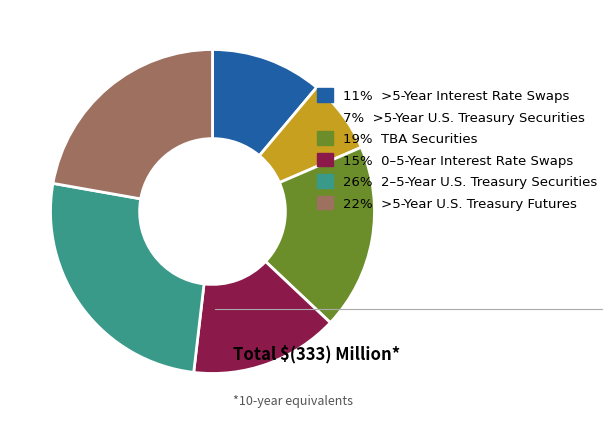

How many segments does this pie chart have?

6